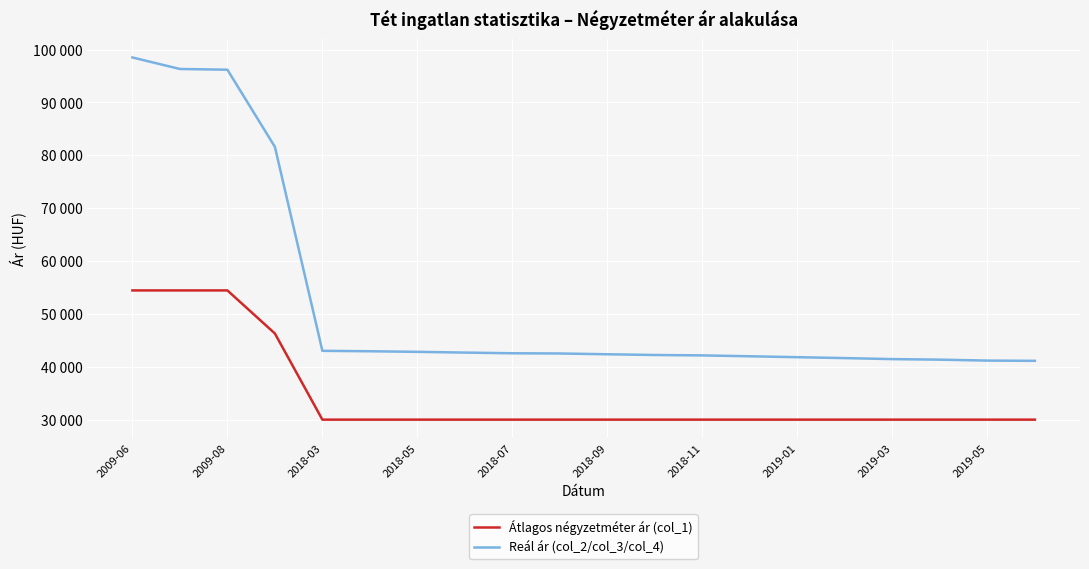

True or false: Reál ár (col_2/col_3/col_4) has more than 1 interior local peaks.

False